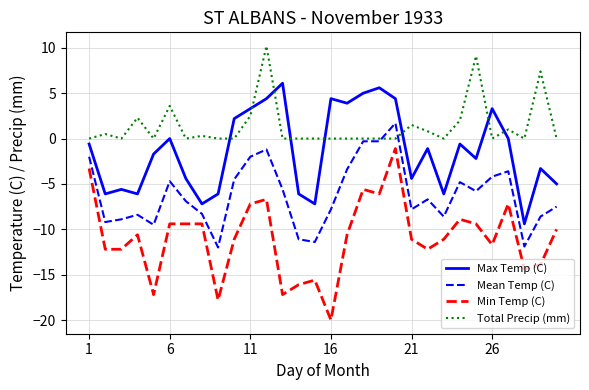

Which series has the largest total across all categories?

Total Precip (mm)